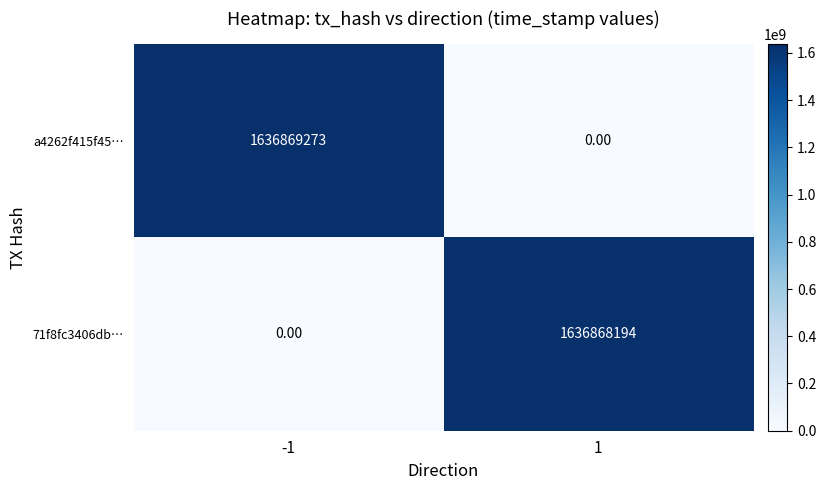

What is the difference between the maximum and minimum values in the 71f8fc3406db… series?

1636868194